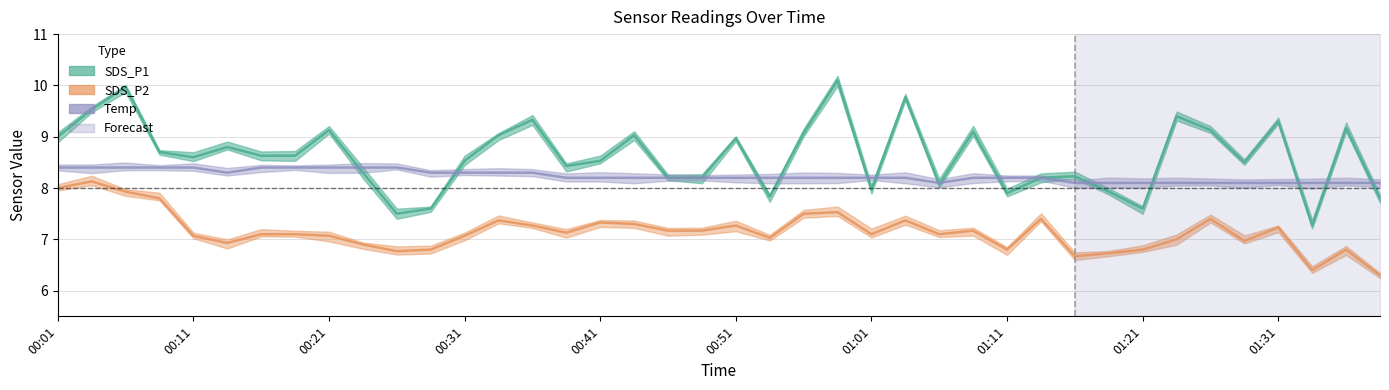

Which series has the largest total across all categories?

SDS_P1